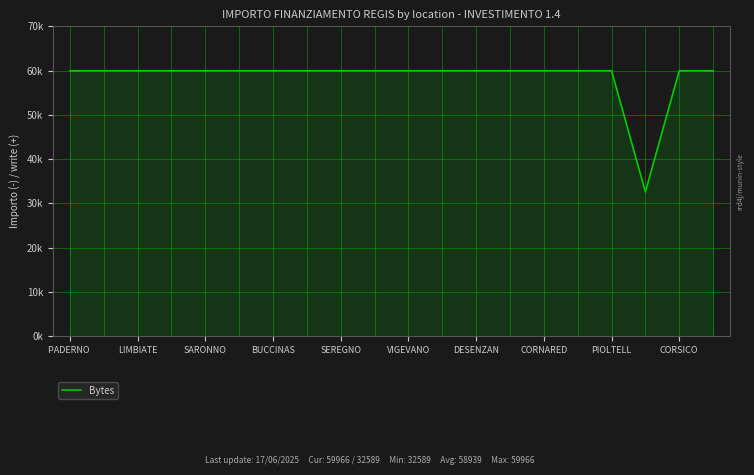

Does the chart display data point markers on the line(s)?

No